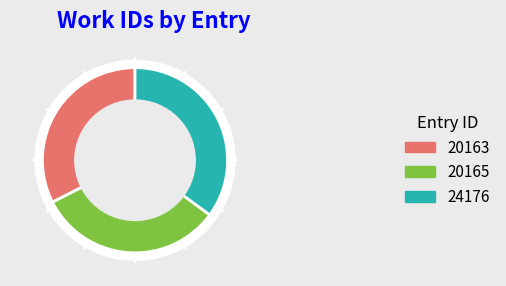

Is 20163 the majority of the pie?

No